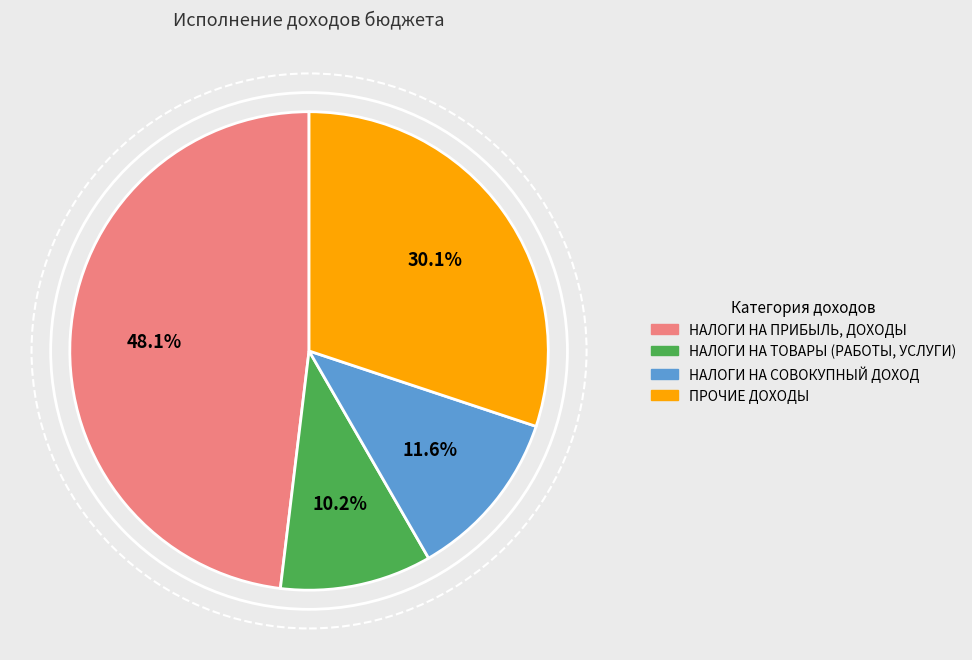

How many segments does this pie chart have?

4